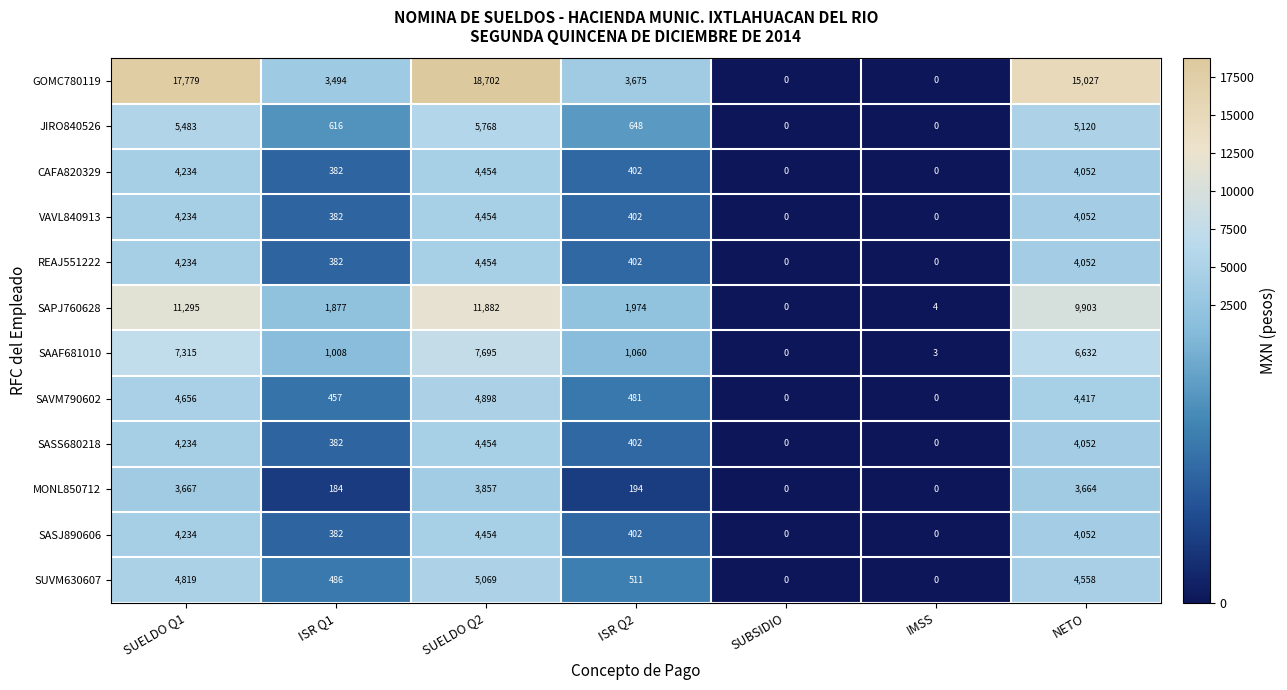

How many categories are shown in the chart?

7